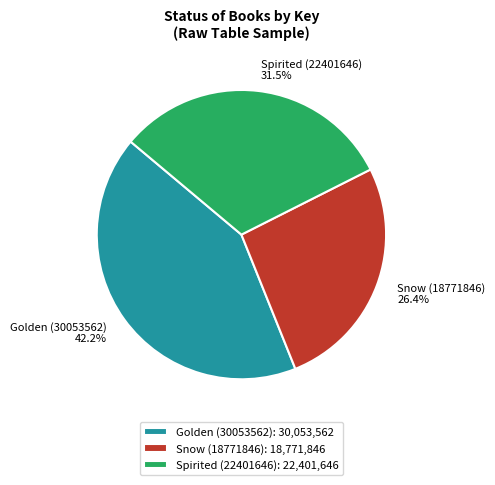

Does Snow (18771846) represent more than half of the total?

No